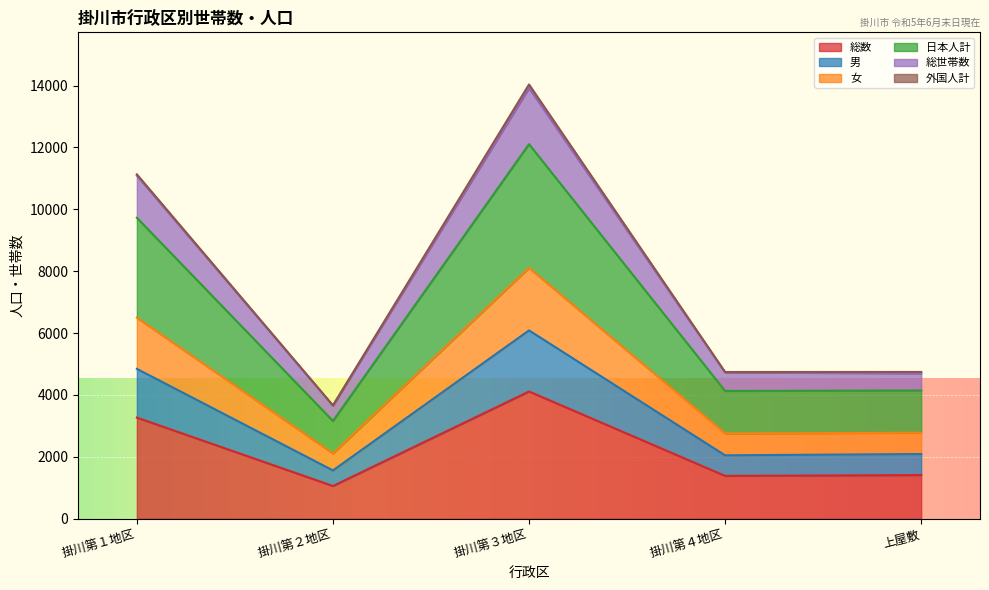

True or false: 総世帯数 and 総数 intersect in this chart.

False